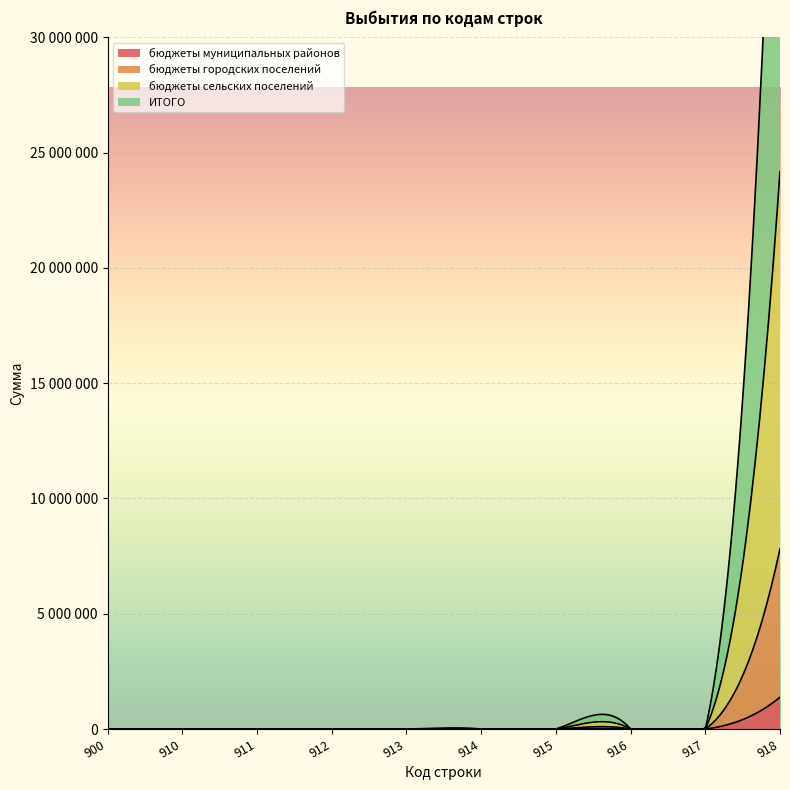

Where is бюджеты муниципальных районов nearest to the value 690075?

900